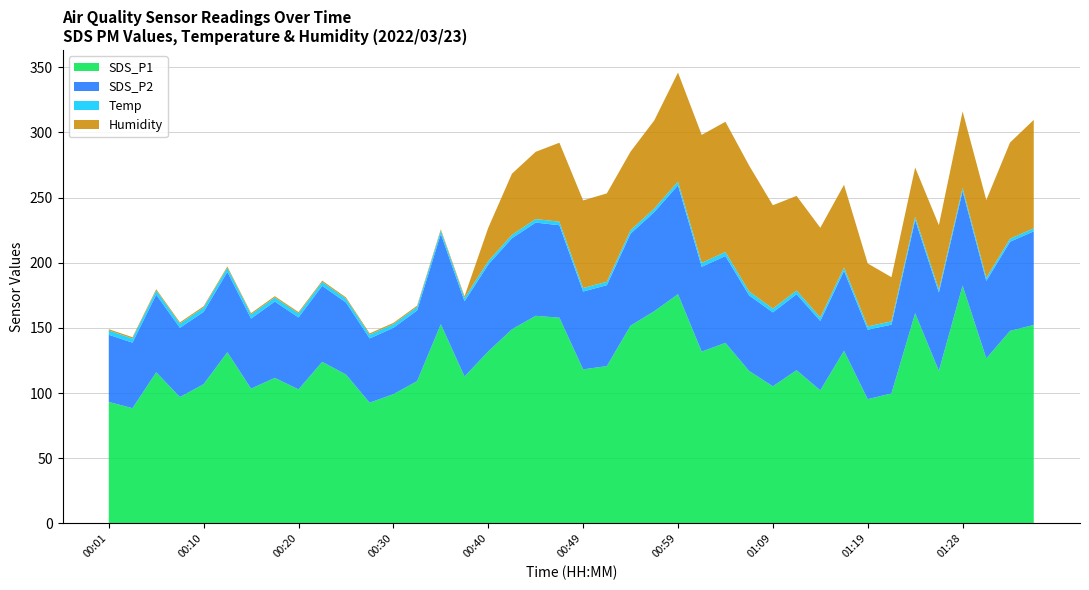

True or false: SDS_P1 has a value of 43.0 at 00:30.

False